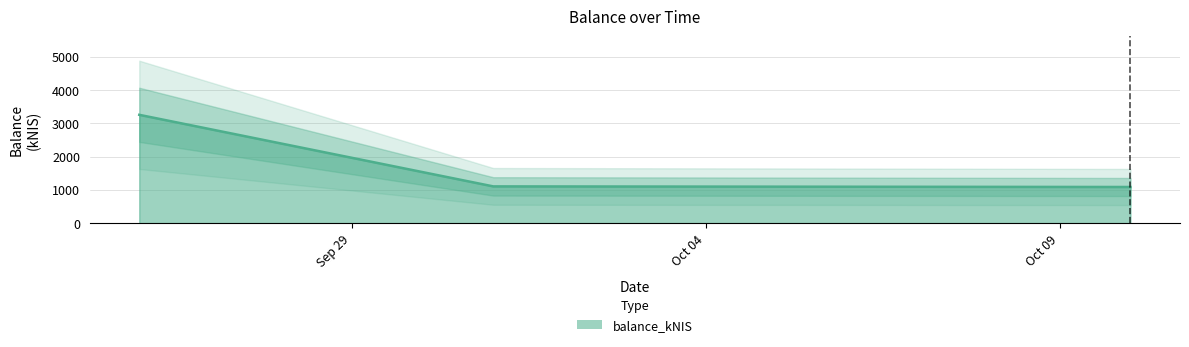

What position from the left is 2024-10-01?

2